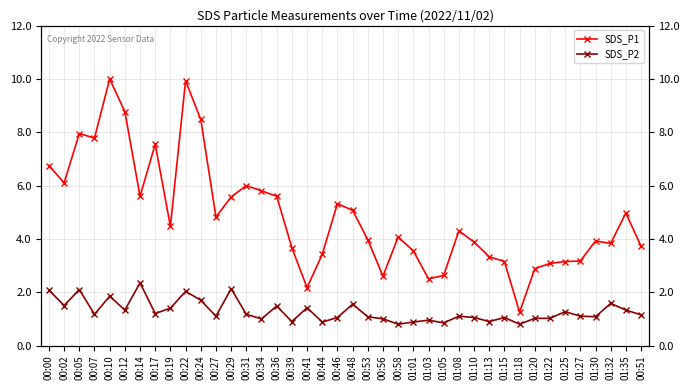

What is the difference between the SDS_P2 values at 00:29 and 00:31?

1.0